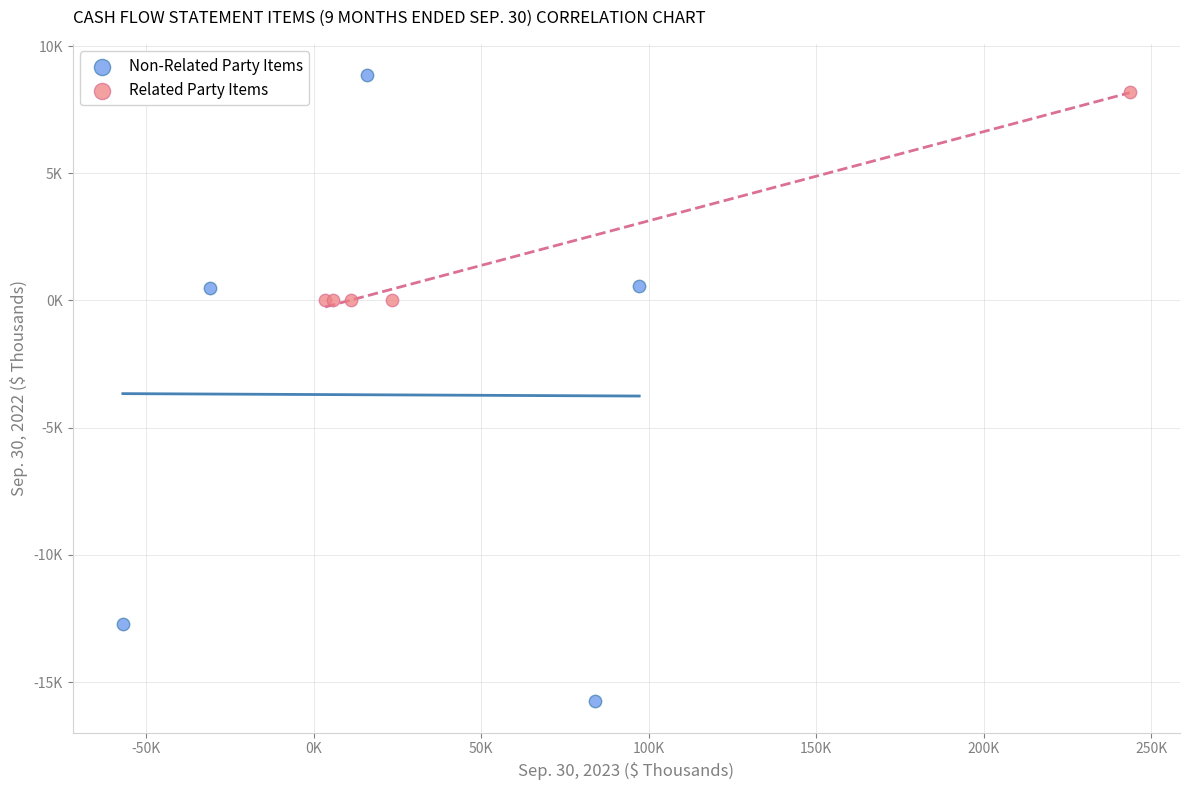

Which series reaches the minimum Y coordinate?

Non-Related Party Items